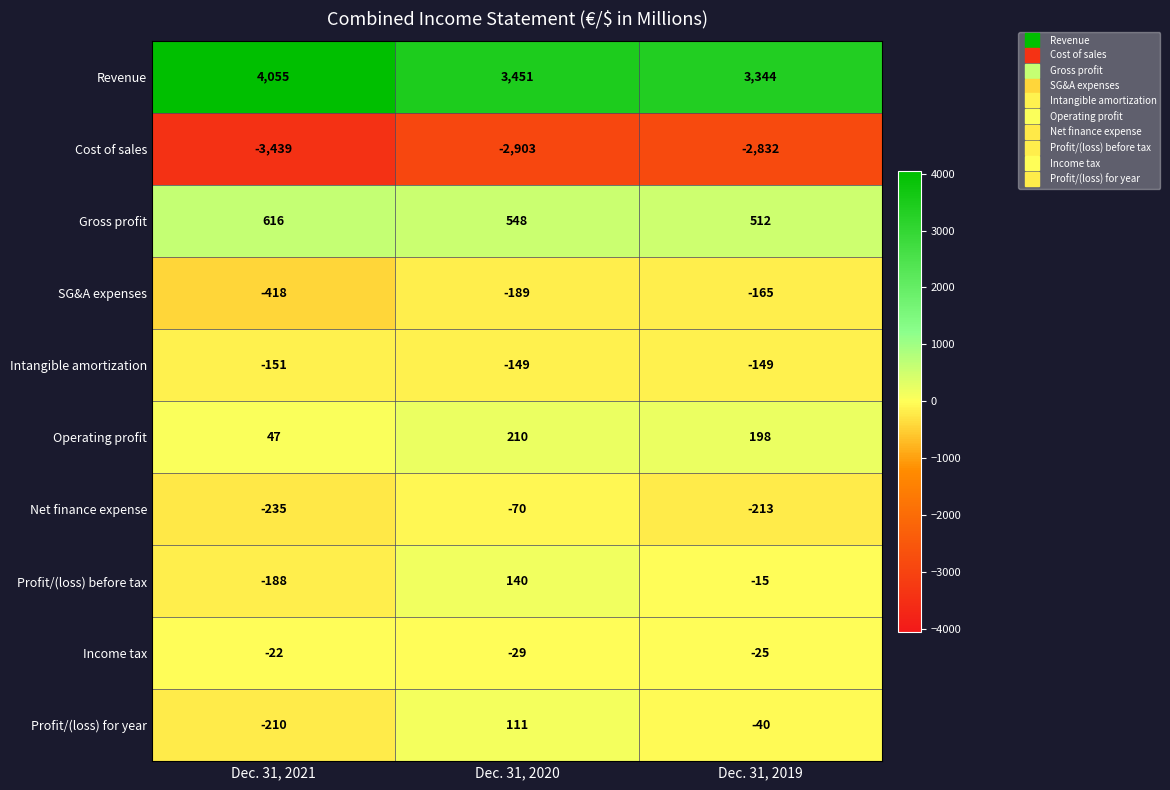

Where does the Gross profit series first go above 548?

Dec. 31, 2021